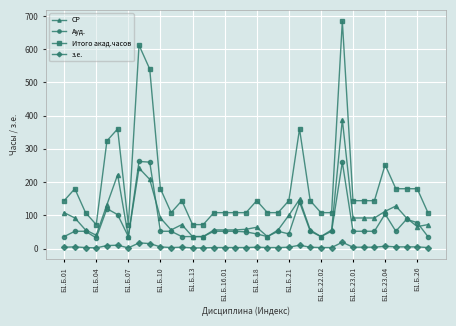

True or false: Итого акад.часов and Ауд. intersect in this chart.

False